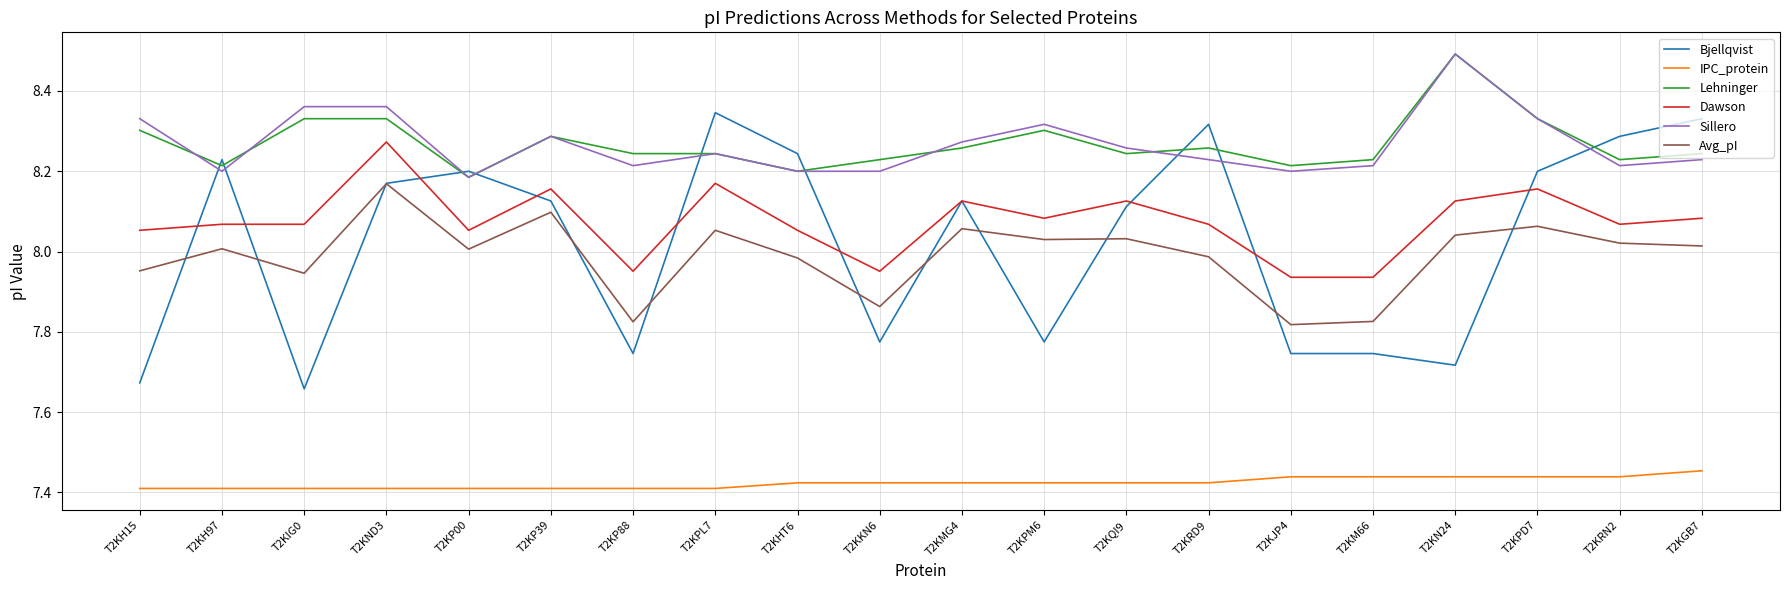

At T2KRN2, list the series in order from smallest to largest.

IPC_protein, Avg_pI, Dawson, Sillero, Lehninger, Bjellqvist